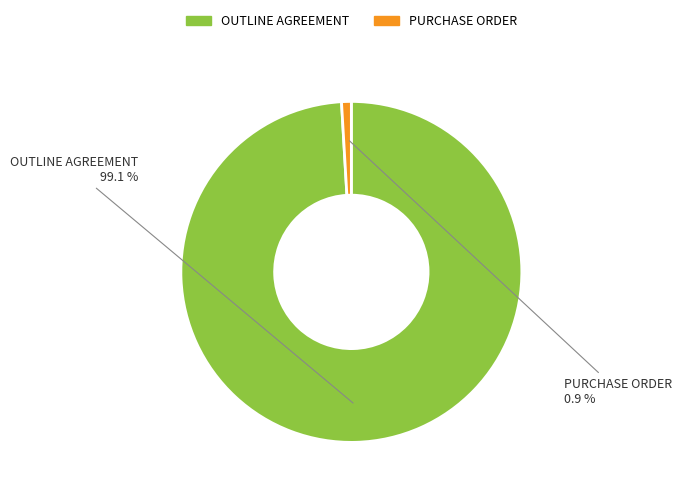

Is the sum of PURCHASE ORDER and OUTLINE AGREEMENT greater than half?

Yes